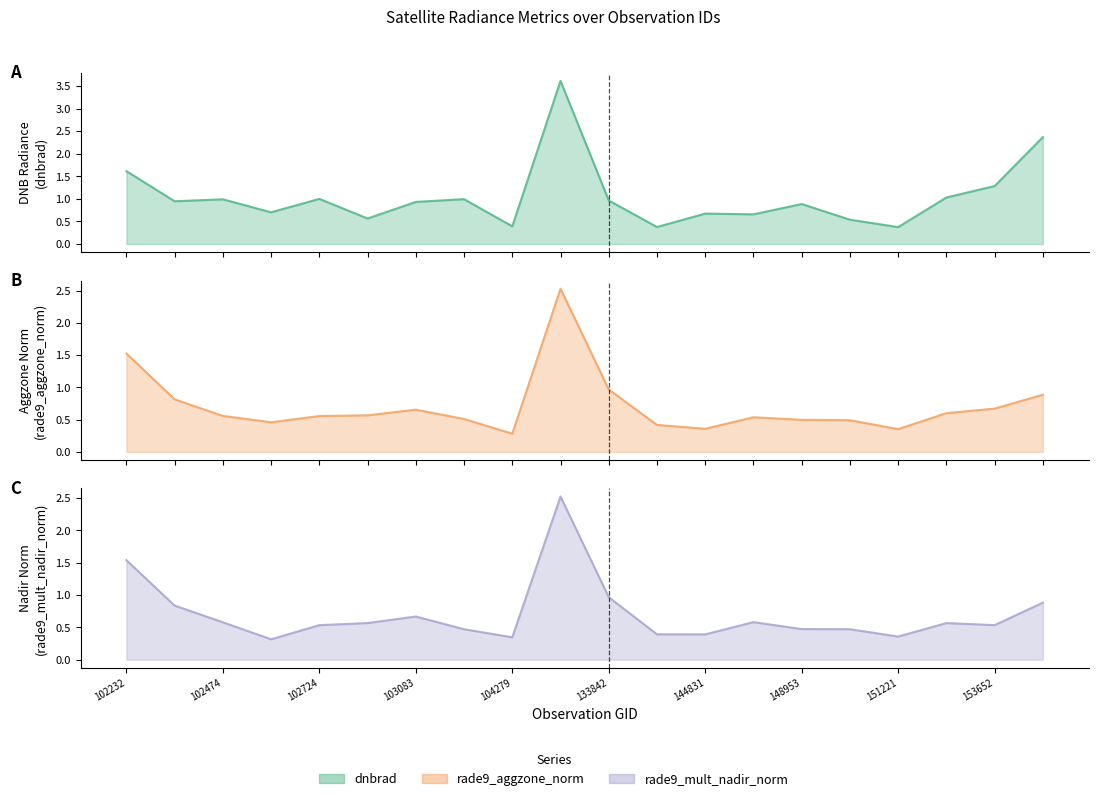

What is the sum of all rade9_aggzone_norm values?

14.2